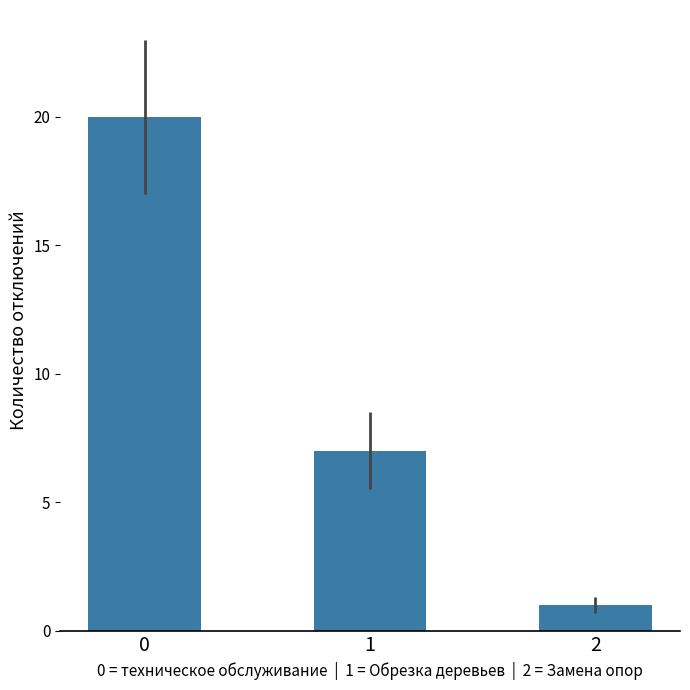

Where is the data nearest to the value 10?

1